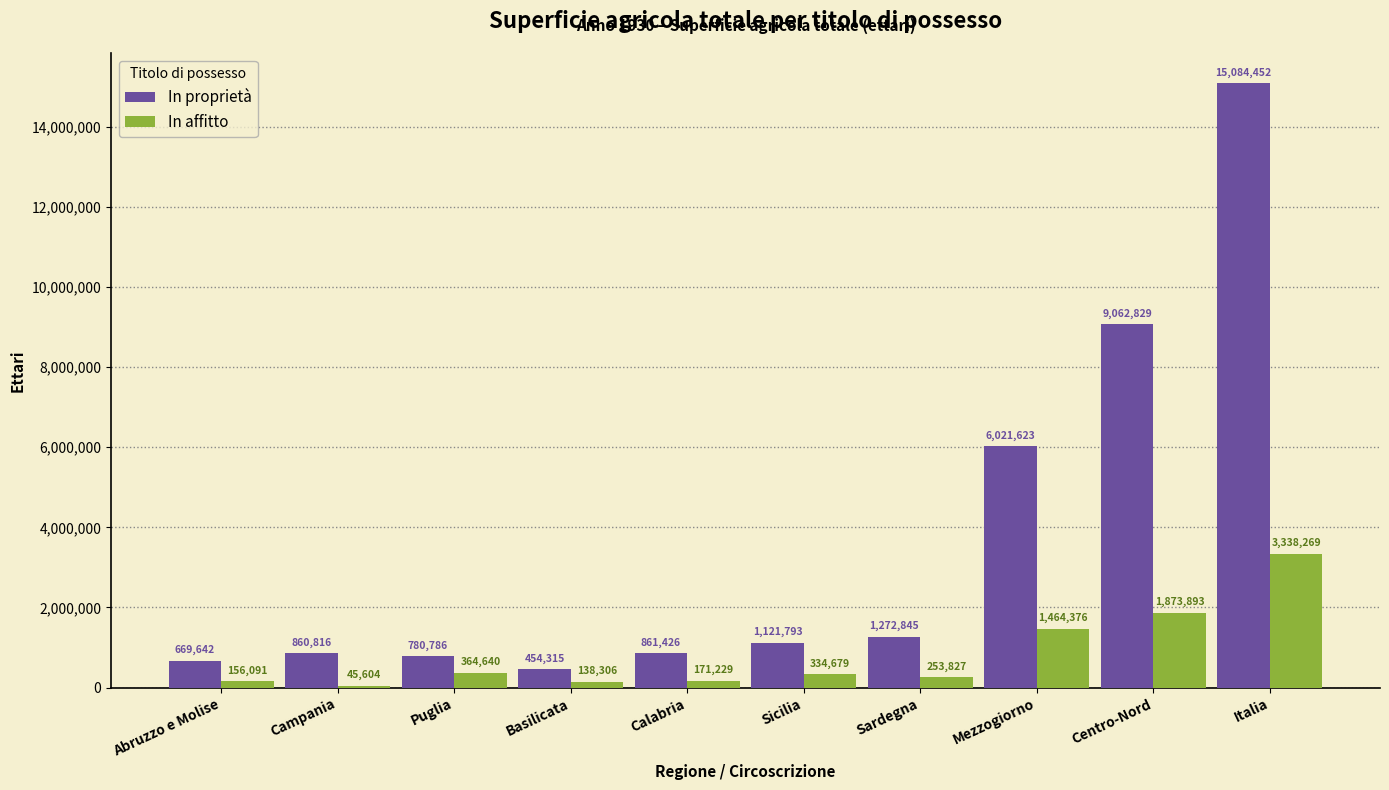

What is the sum of all In affitto values?

8140914